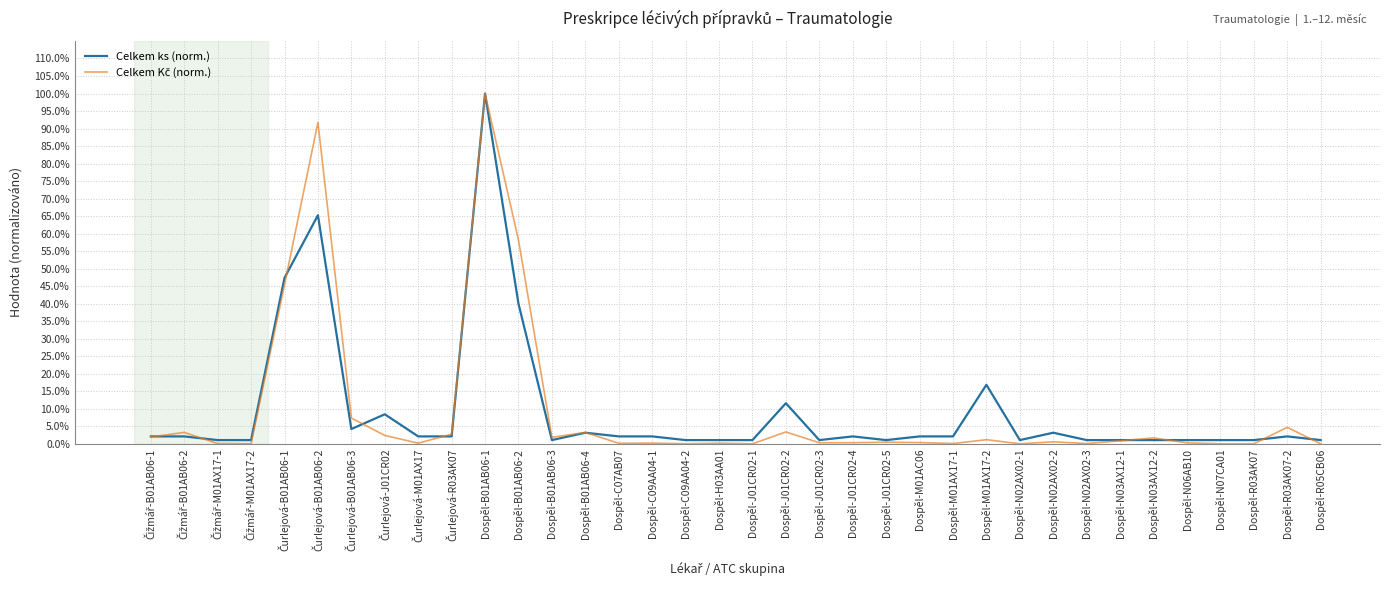

Is this an area chart (filled region under the line)?

No